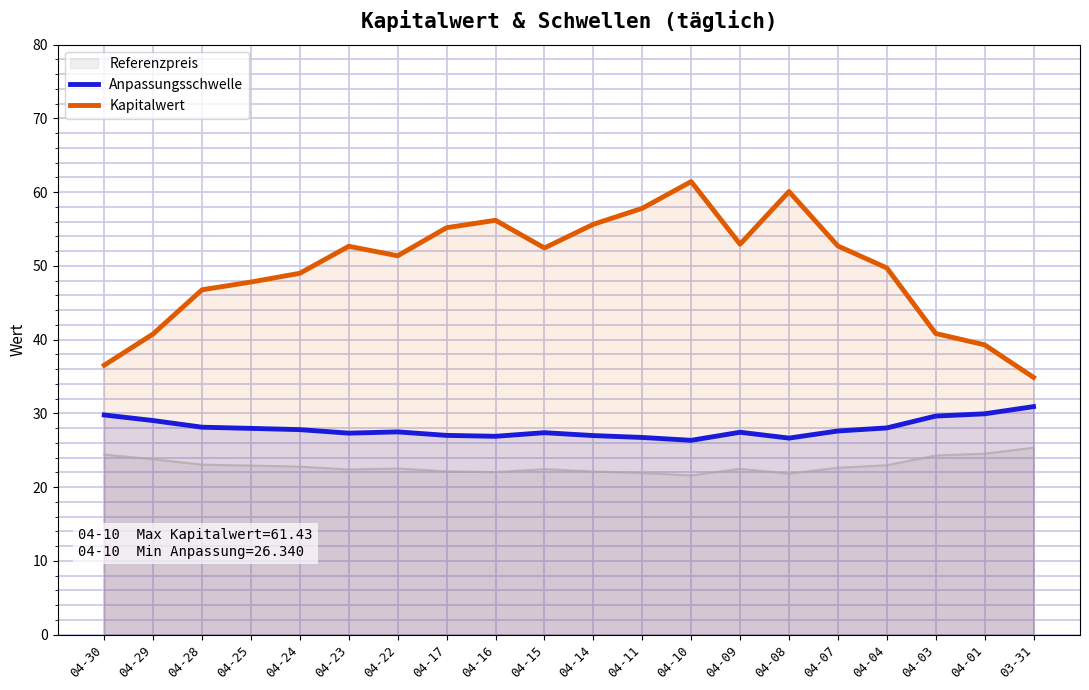

True or false: Kapitalwert and Anpassungsschwelle intersect in this chart.

False